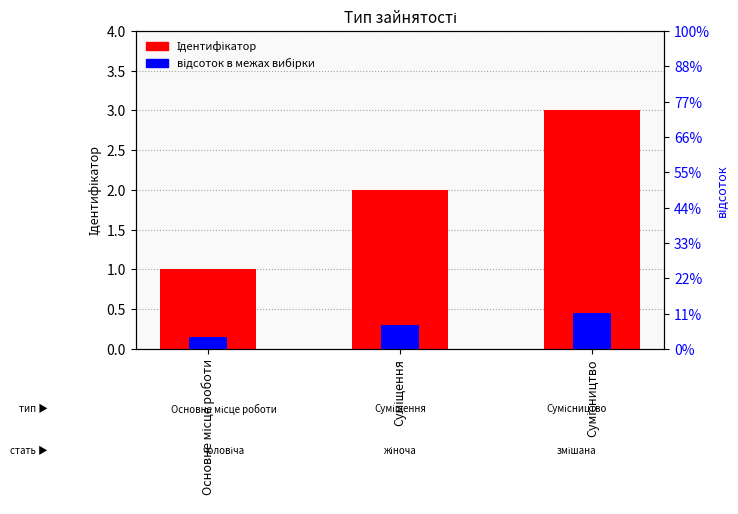

What is the difference between the maximum and minimum values in the Ідентифікатор series?

2.0